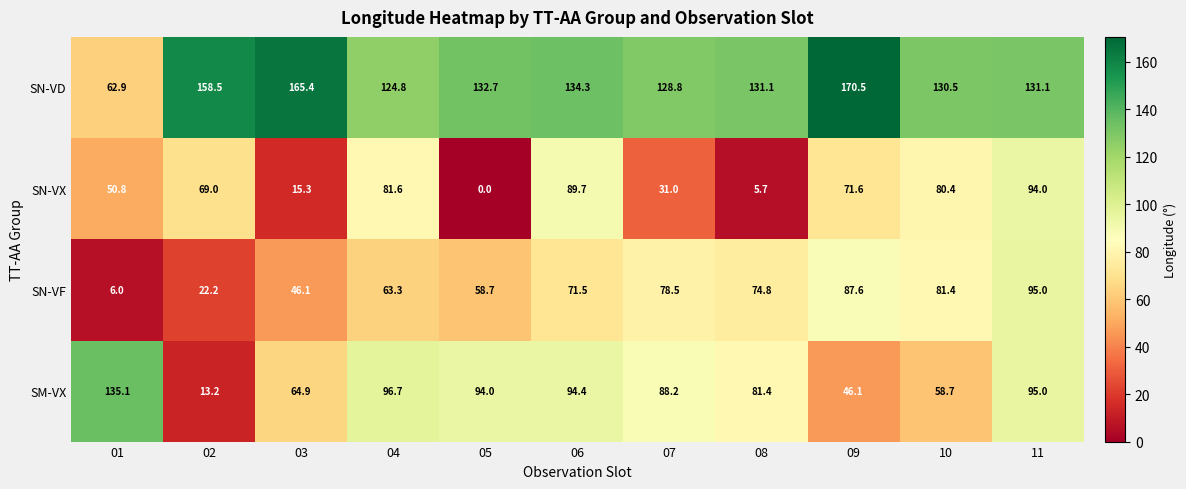

What is the difference between the highest and lowest values at 02?

145.3